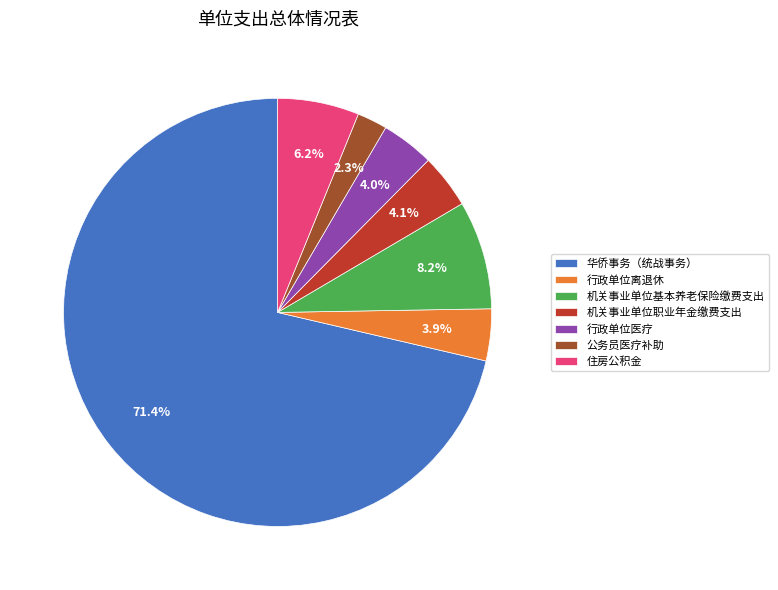

Which category accounts for the majority?

华侨事务（统战事务）